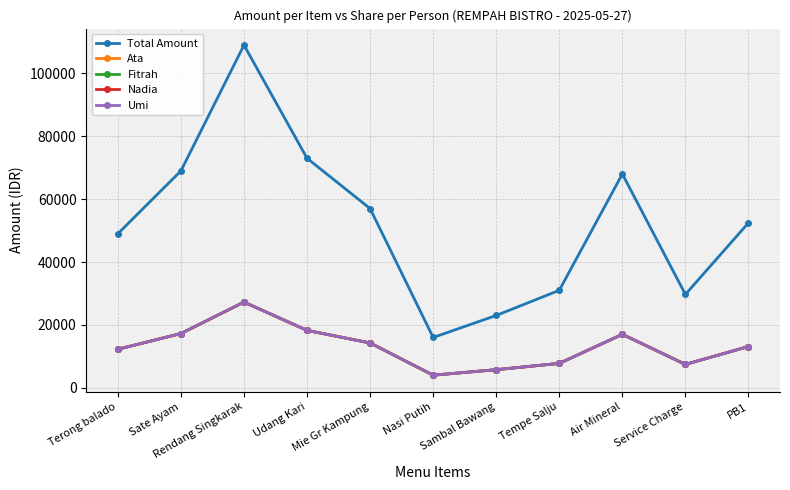

At which category is the sum across all series the highest?

Rendang Singkarak